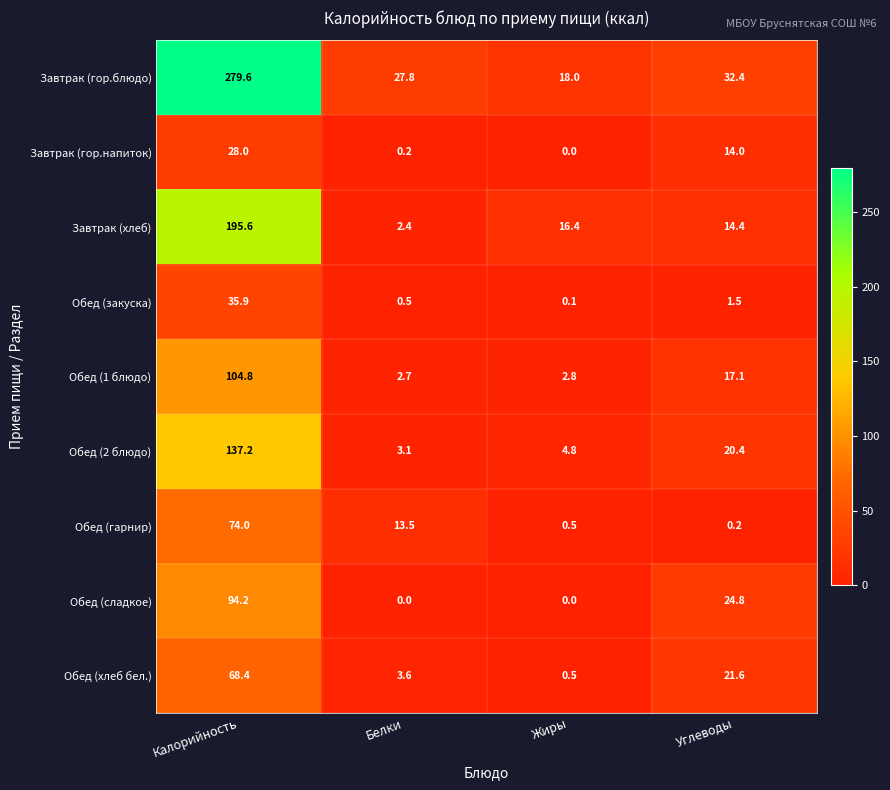

How many data points in Обед (гарнир) are above 13?

2